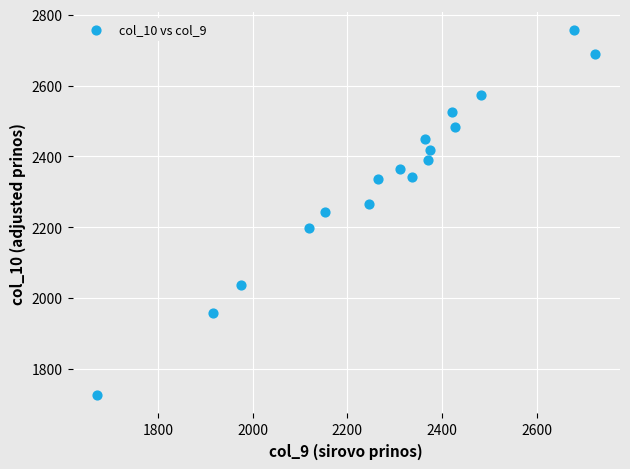

What is the range of Y values (max minus min)?

1030.0